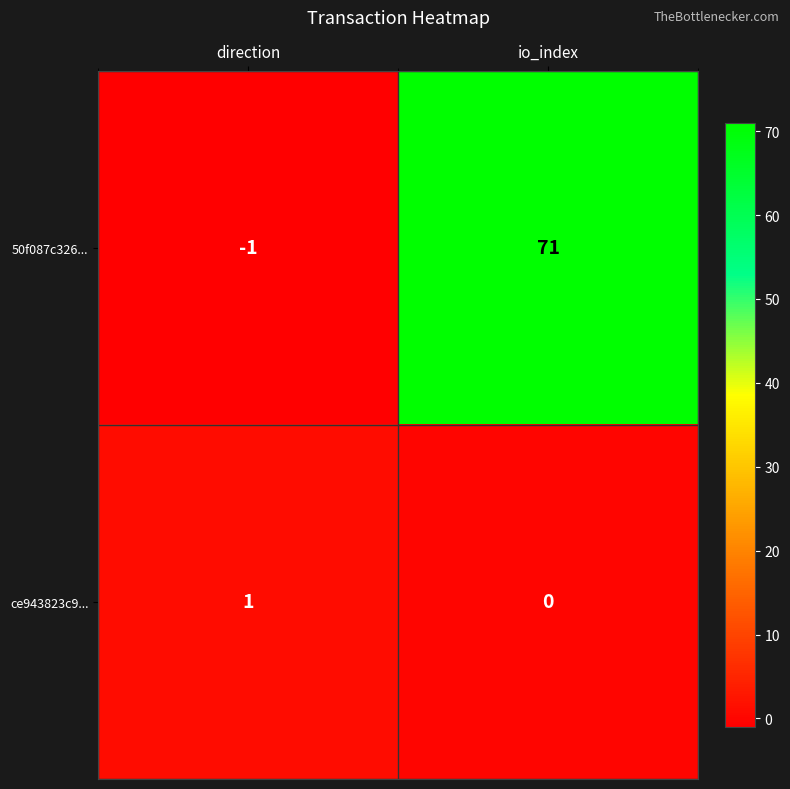

Is it true that 50f087c326... equals 105 at io_index?

False